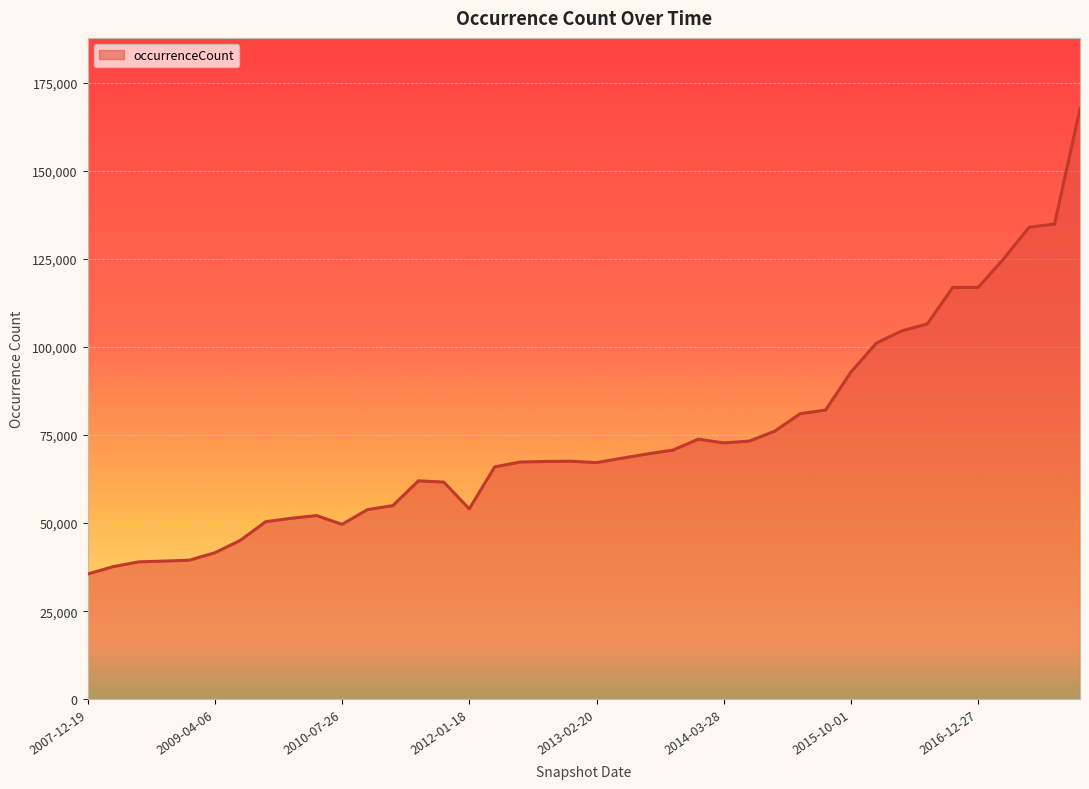

What is the difference between the maximum and minimum values?

132184